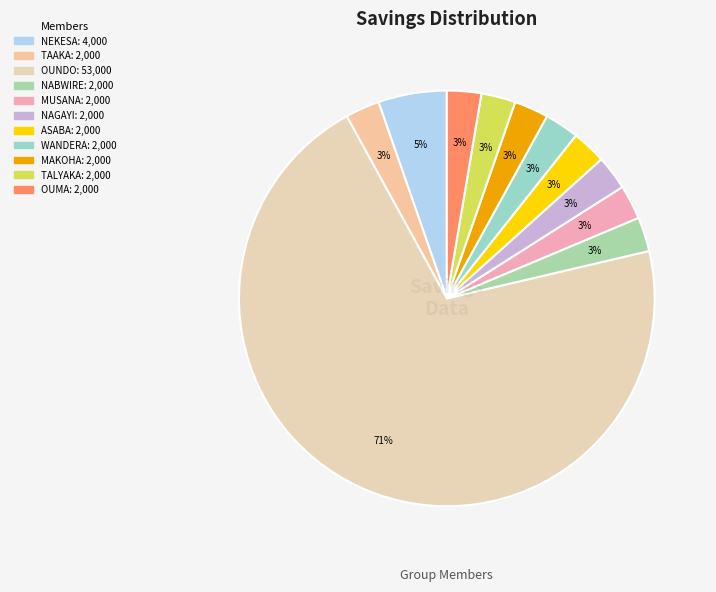

Count the number of slices in the pie.

11